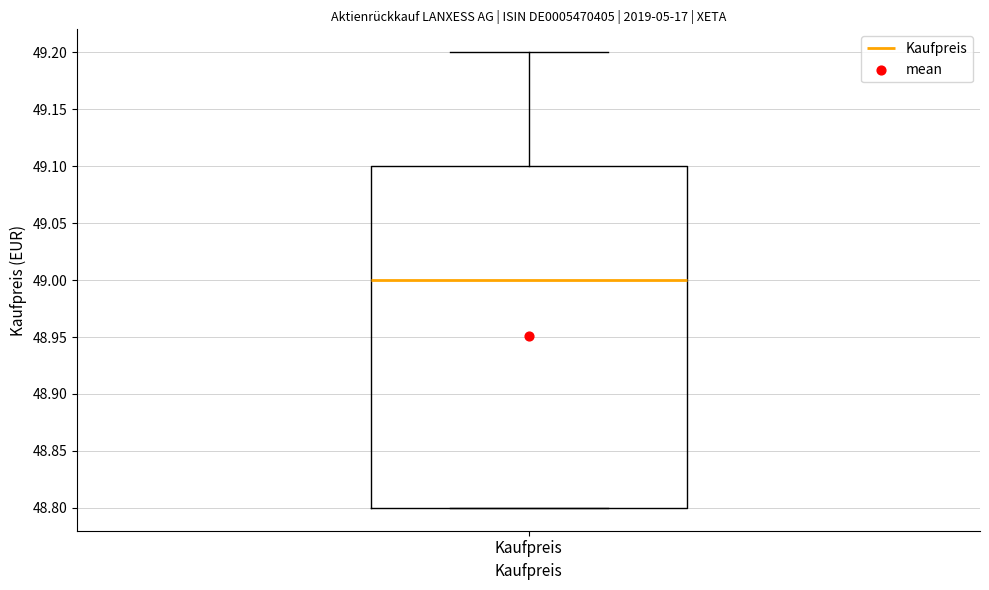

Where does the median line of the box for Kaufpreis sit on the y-axis? The values are not printed on the chart, so give them approximately, as read against the axis.

49.0